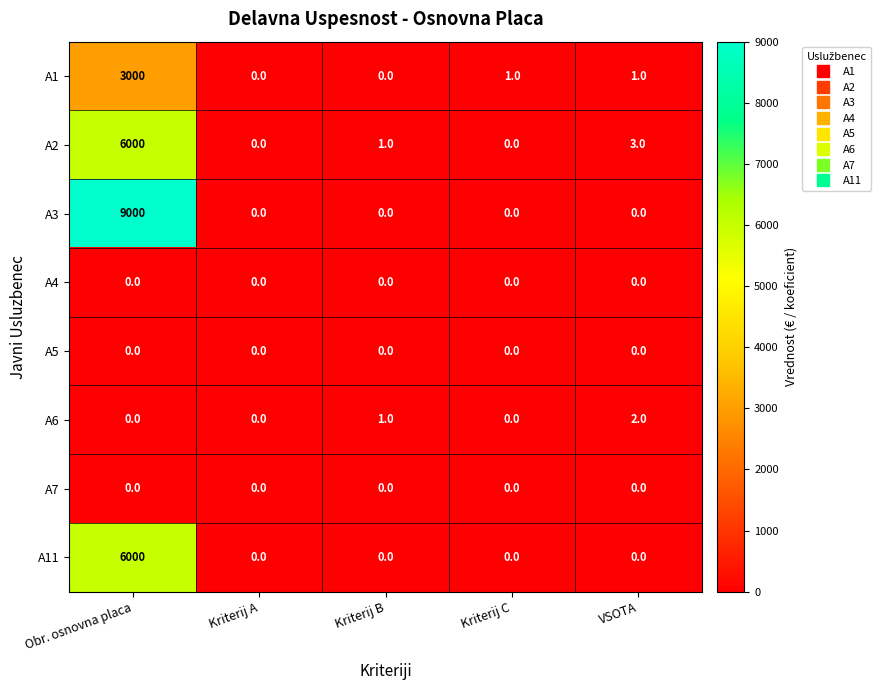

Count the number of categories in the chart.

5